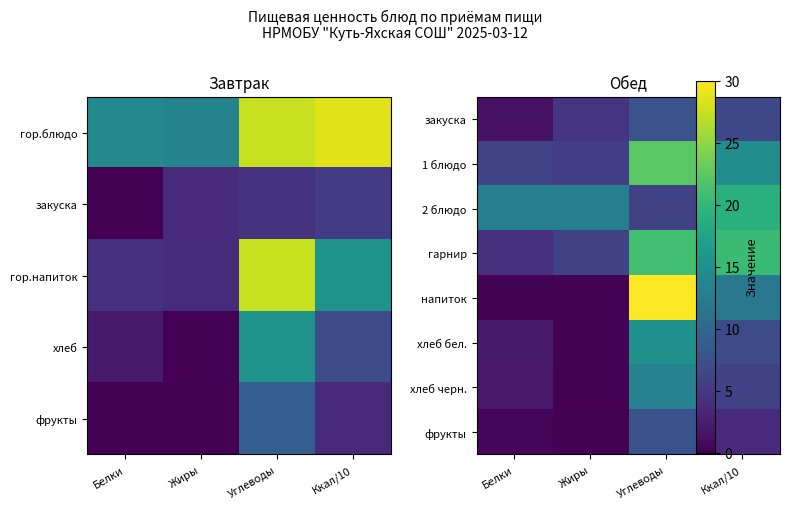

Rank the categories by хлеб бел. value from lowest to highest.

Жиры, Белки, Ккал/10, Углеводы